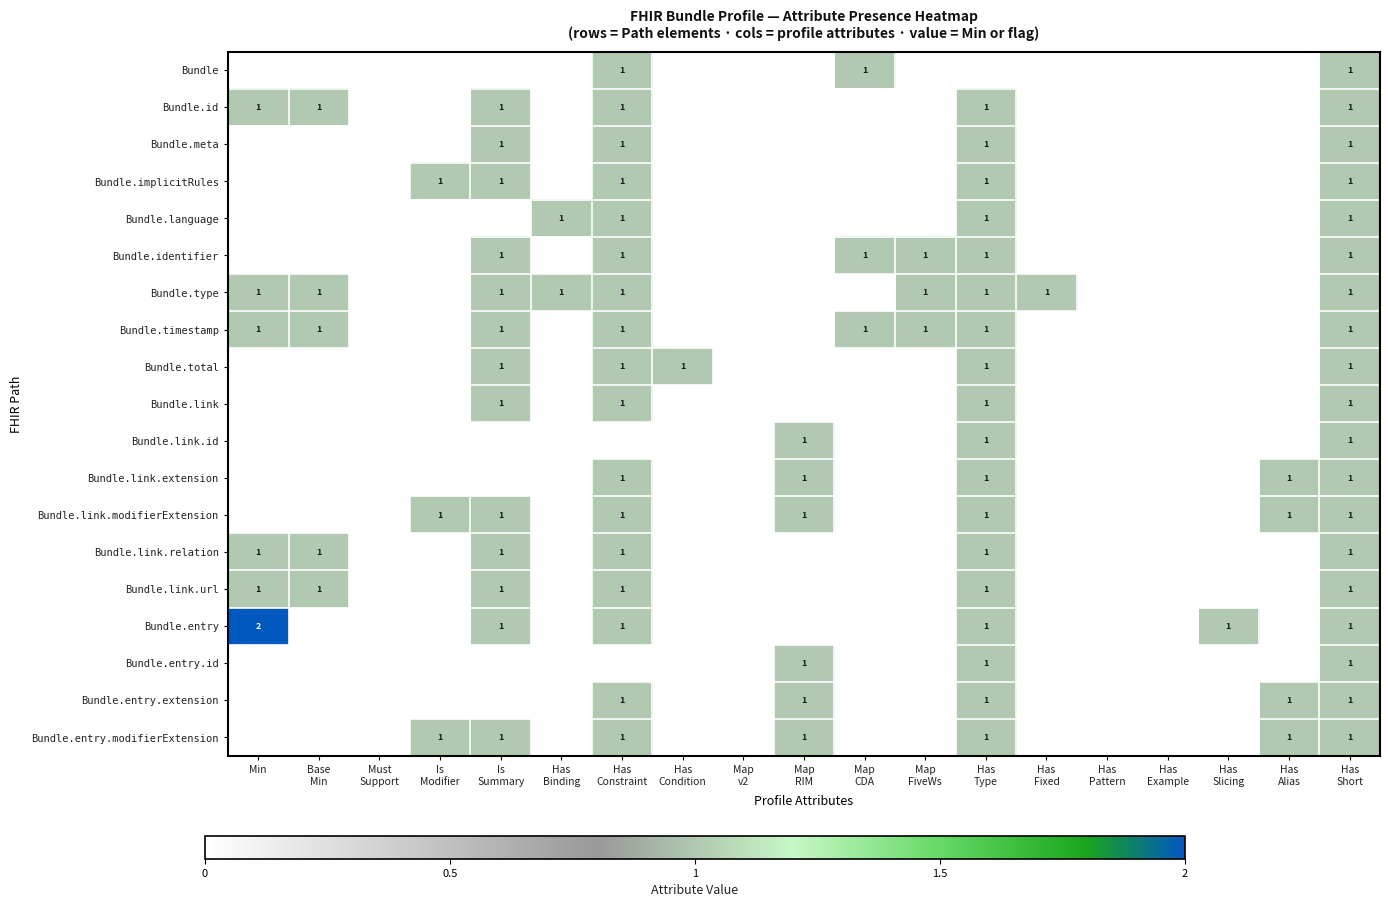

Read the Bundle.entry.id value at Has Type.

1